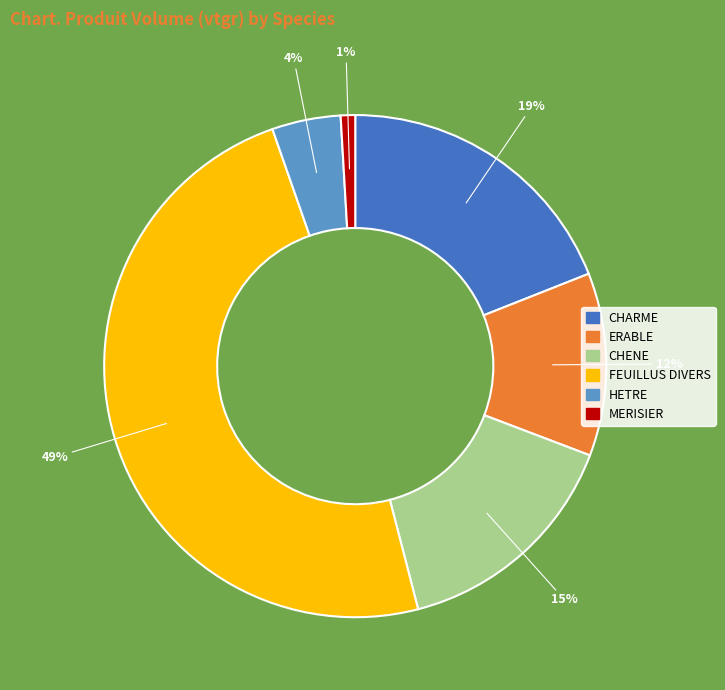

Is it true that FEUILLUS DIVERS is 28% of the pie?

False